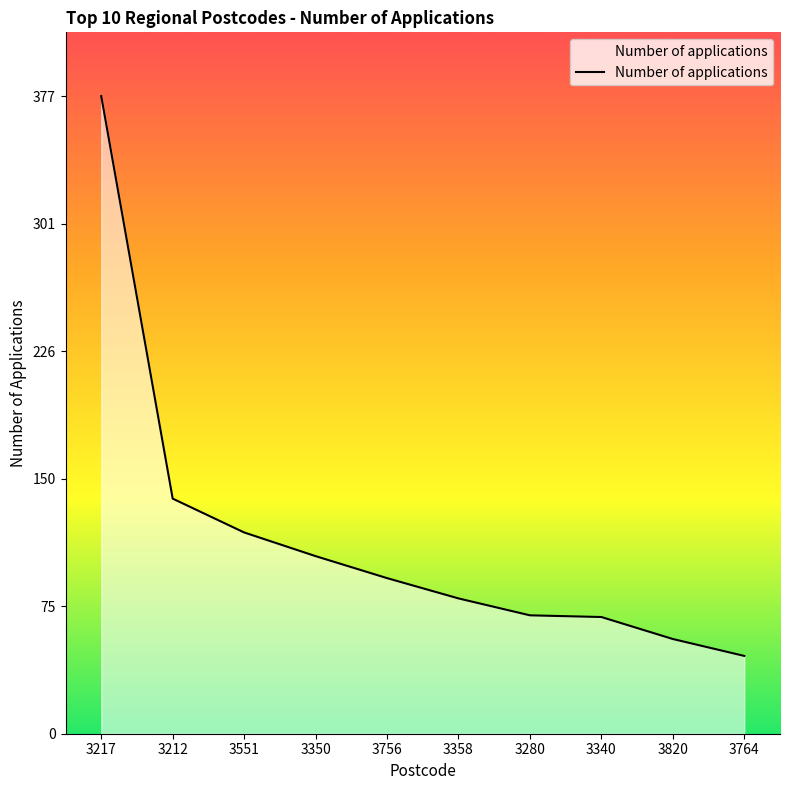

True or false: the data shows 70 at 3280.

True